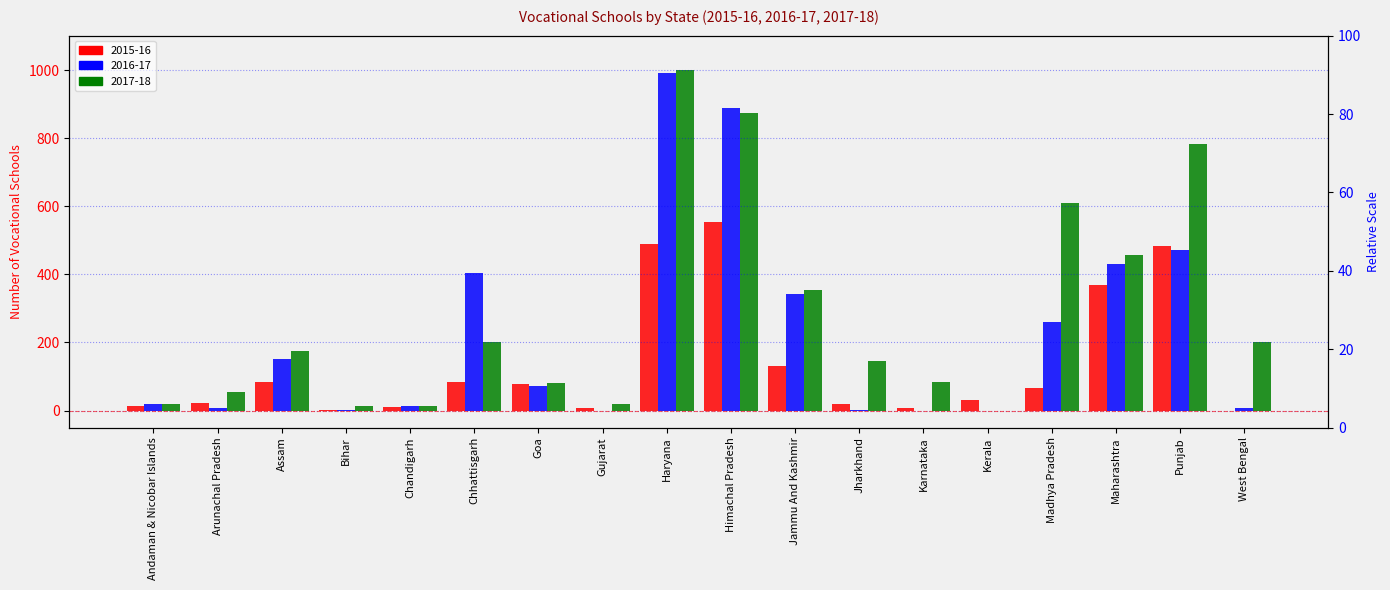

What is the difference between the second highest and minimum values in the 2017-18 series?

874